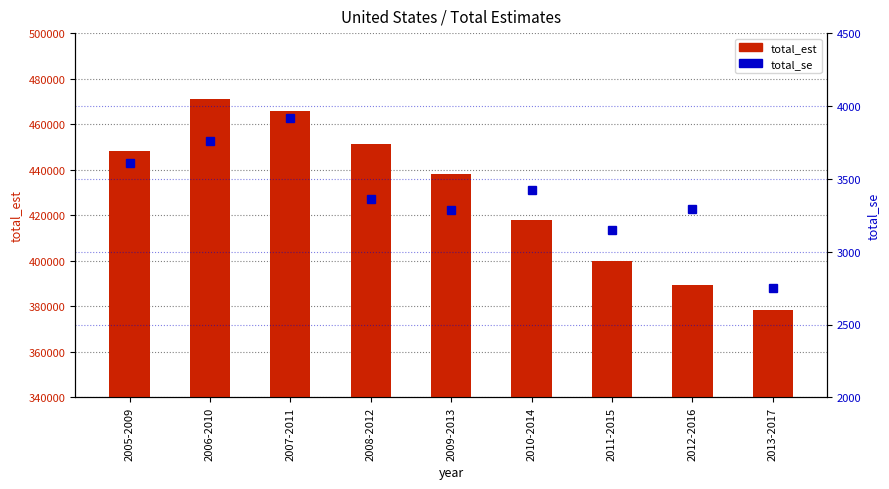

Where does the total_se series first go above 3362?

2005-2009